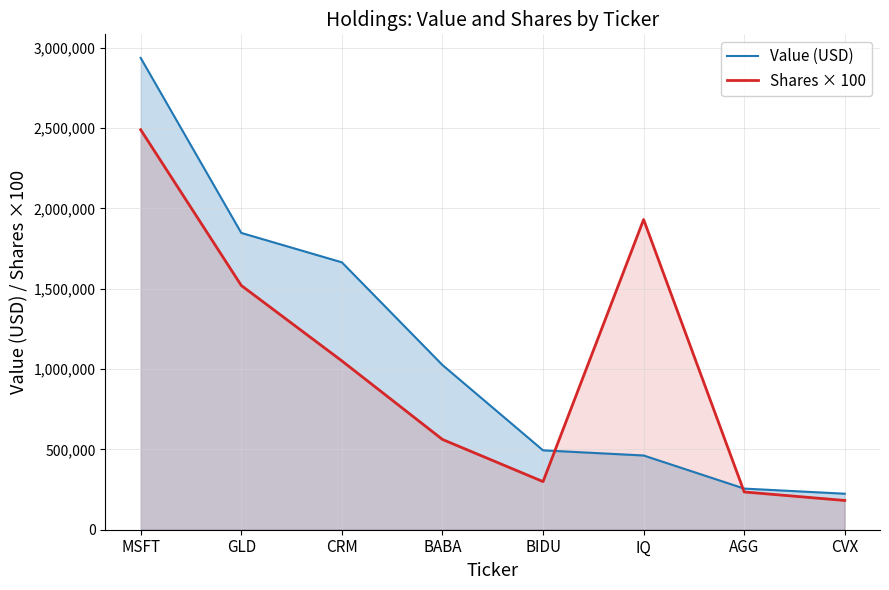

Does the chart display data point markers on the line(s)?

No